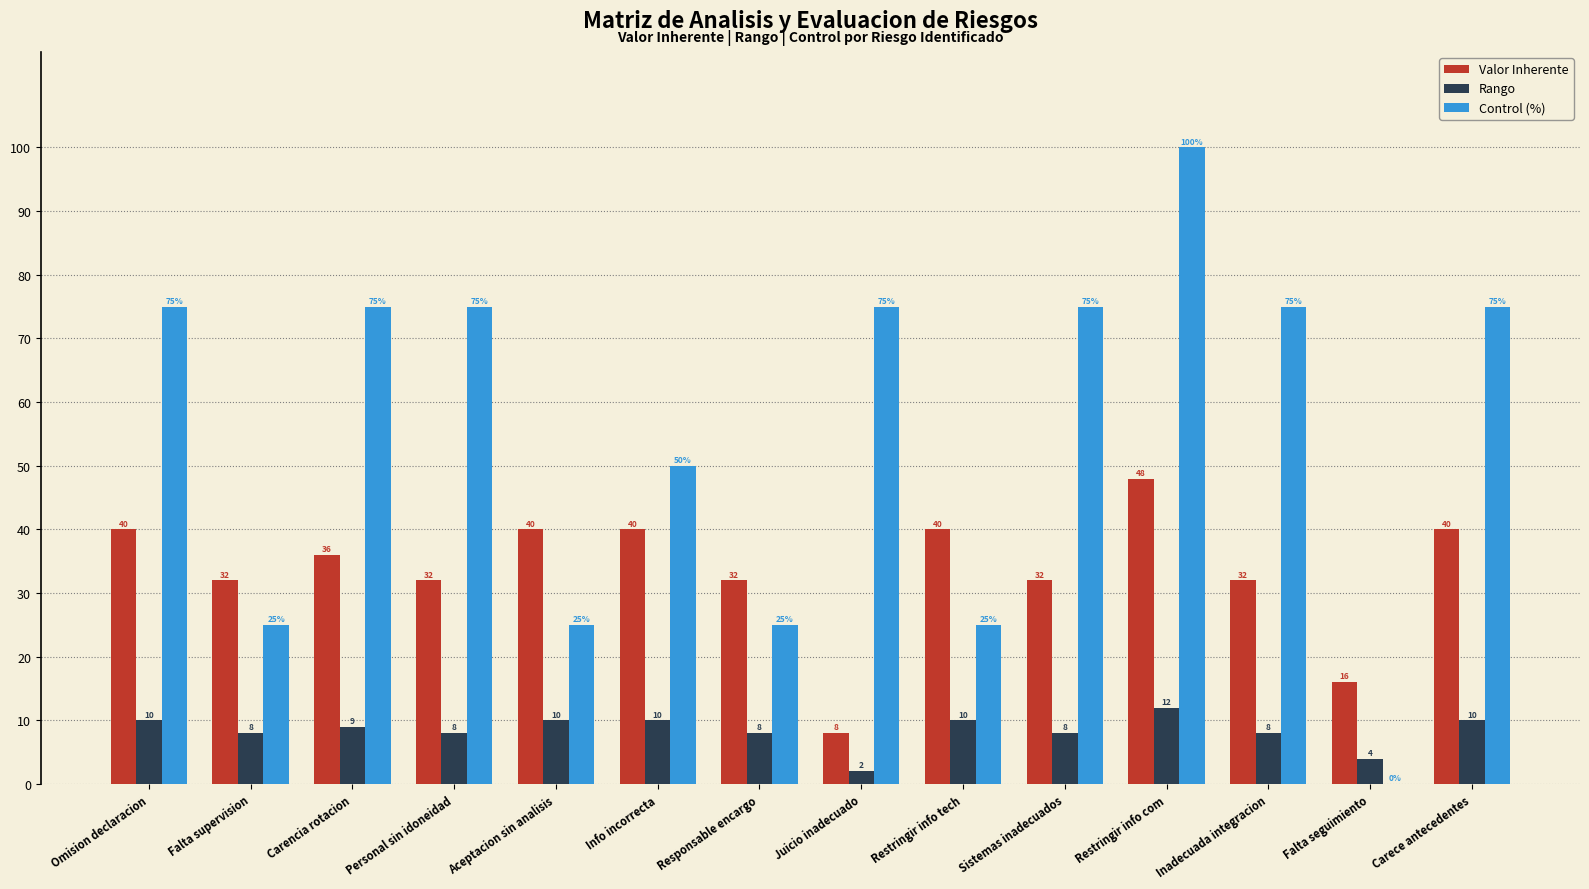

What is the sum of all Valor Inherente values?

468